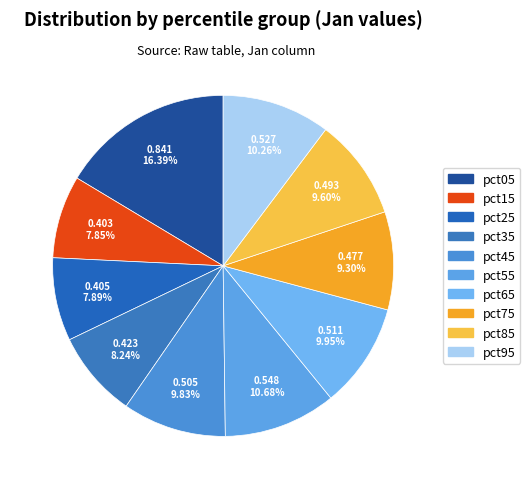

True or false: pct45 accounts for 10% of the total.

True